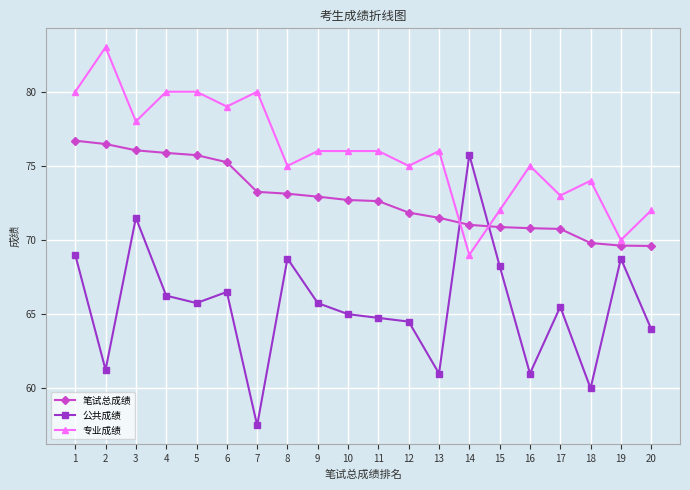

At which label does 笔试总成绩 first exceed 72?

1